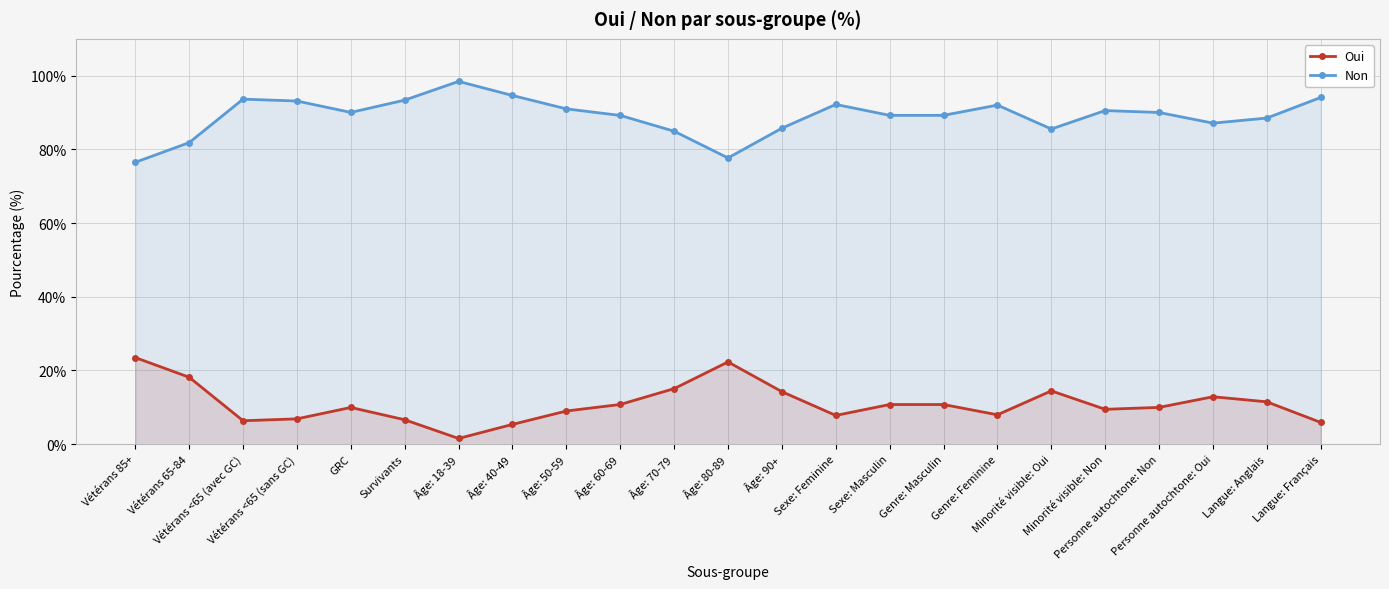

Reading left to right, list all the values displayed in this chart.

Oui: Vétérans 85+=23.5	Vétérans 65-84=18.2	Vétérans <65 (avec GC)=6.4	Vétérans <65 (sans GC)=6.9	GRC=10.0	Survivants=6.6	Âge: 18-39=1.6	Âge: 40-49=5.4	Âge: 50-59=9.0	Âge: 60-69=10.8	Âge: 70-79=15.1	Âge: 80-89=22.3	Âge: 90+=14.2	Sexe: Feminine=7.8	Sexe: Masculin=10.8	Genre: Masculin=10.8	Genre: Feminine=8.0	Minorité visible: Oui=14.5	Minorité visible: Non=9.5	Personne autochtone: Non=10.0	Personne autochtone: Oui=12.9	Langue: Anglais=11.5	Langue: Français=5.9
Non: Vétérans 85+=76.5	Vétérans 65-84=81.8	Vétérans <65 (avec GC)=93.6	Vétérans <65 (sans GC)=93.1	GRC=90.0	Survivants=93.4	Âge: 18-39=98.4	Âge: 40-49=94.6	Âge: 50-59=91.0	Âge: 60-69=89.2	Âge: 70-79=84.9	Âge: 80-89=77.7	Âge: 90+=85.8	Sexe: Feminine=92.2	Sexe: Masculin=89.2	Genre: Masculin=89.2	Genre: Feminine=92.0	Minorité visible: Oui=85.5	Minorité visible: Non=90.5	Personne autochtone: Non=90.0	Personne autochtone: Oui=87.1	Langue: Anglais=88.5	Langue: Français=94.1